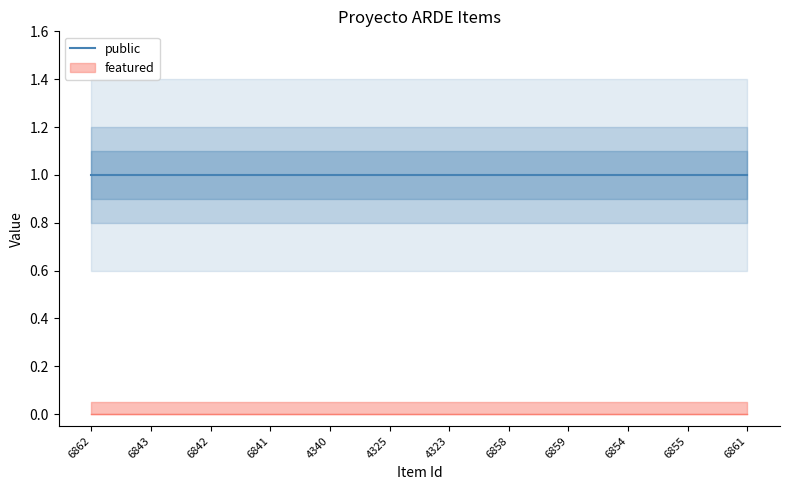

What are all the series names shown in the legend?

public, featured